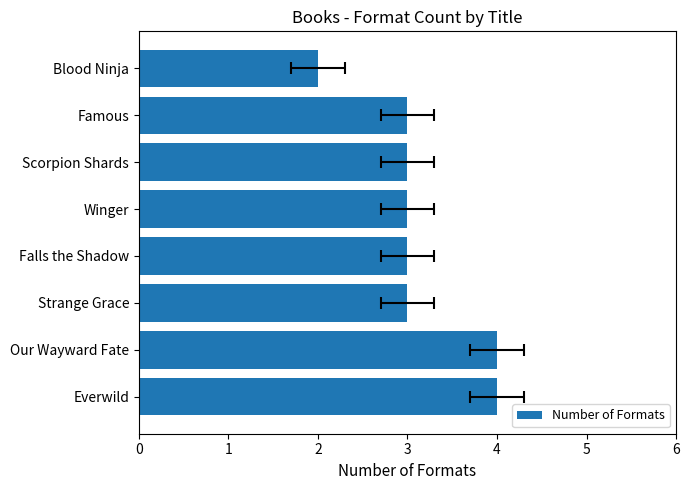

What is the greatest value displayed?

4